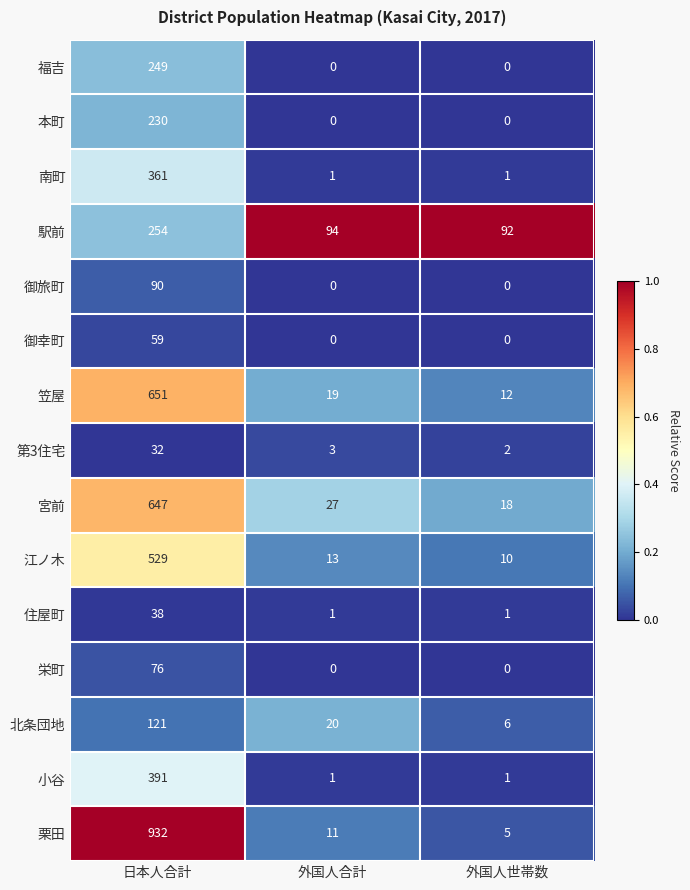

List the series in order of their peak value, lowest first.

第3住宅, 住屋町, 御幸町, 栄町, 御旅町, 北条団地, 本町, 福吉, 駅前, 南町, 小谷, 江ノ木, 宮前, 笠屋, 栗田